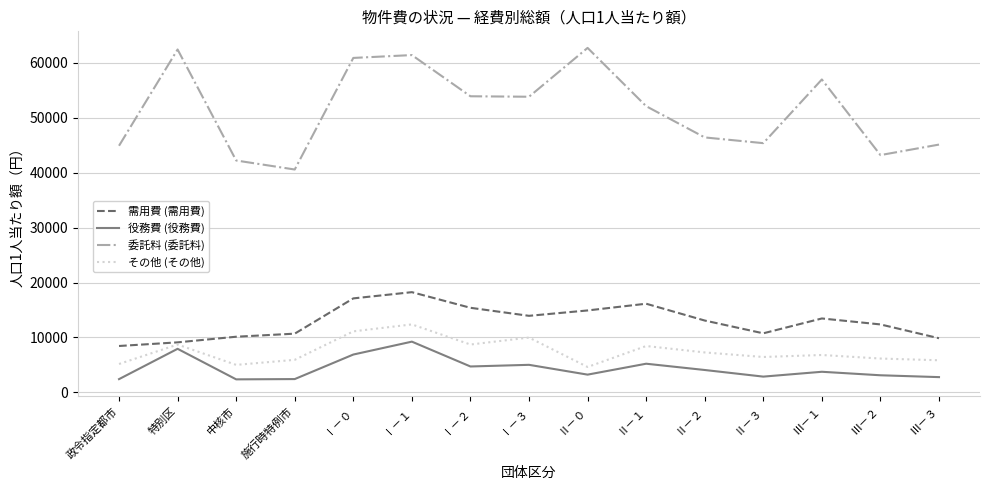

What is the minimum value for その他 (その他)?

4634